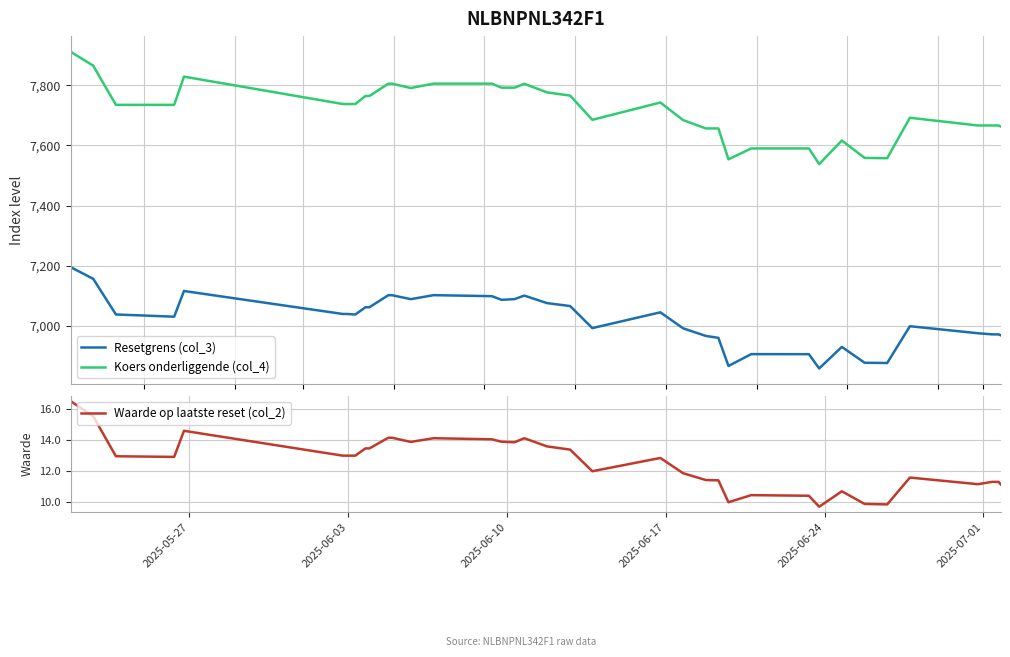

Reading left to right, extract all data points from this chart.

Resetgrens (col_3): 7195.3	7195.3	7156.6	7038.3	7031.0	7116.3	7040.0	7040.0	7038.1	7062.3	7062.3	7102.2	7102.2	7089.1	7102.4	7099.1	7086.9	7089.2	7100.9	7076.1	7066.2	6993.1	7045.4	6992.2	6967.1	6960.6	6867.2	6906.6	6906.4	6859.0	6930.6	6877.9	6877.2	6999.3	6976.0	6972.2	6972.2	6972.2	6969.2
Koers onderliggende (col_4): 7910.5	7910.5	7864.4	7734.4	7734.4	7828.1	7737.2	7737.2	7737.2	7763.8	7763.8	7804.7	7804.7	7790.3	7804.9	7804.9	7791.5	7791.5	7804.3	7775.9	7765.1	7684.7	7742.2	7683.7	7656.1	7656.1	7553.4	7589.7	7589.7	7537.6	7616.0	7558.2	7557.3	7691.6	7665.9	7665.9	7665.9	7665.9	7662.6
Waarde op laatste reset (col_2): 16.5	16.5	15.5	12.9	12.9	14.6	13.0	13.0	13.0	13.4	13.4	14.1	14.1	13.9	14.1	14.0	13.9	13.8	14.1	13.6	13.4	12.0	12.8	11.8	11.4	11.4	10.0	10.4	10.4	9.7	10.7	9.8	9.8	11.6	11.1	11.3	11.3	11.3	11.1